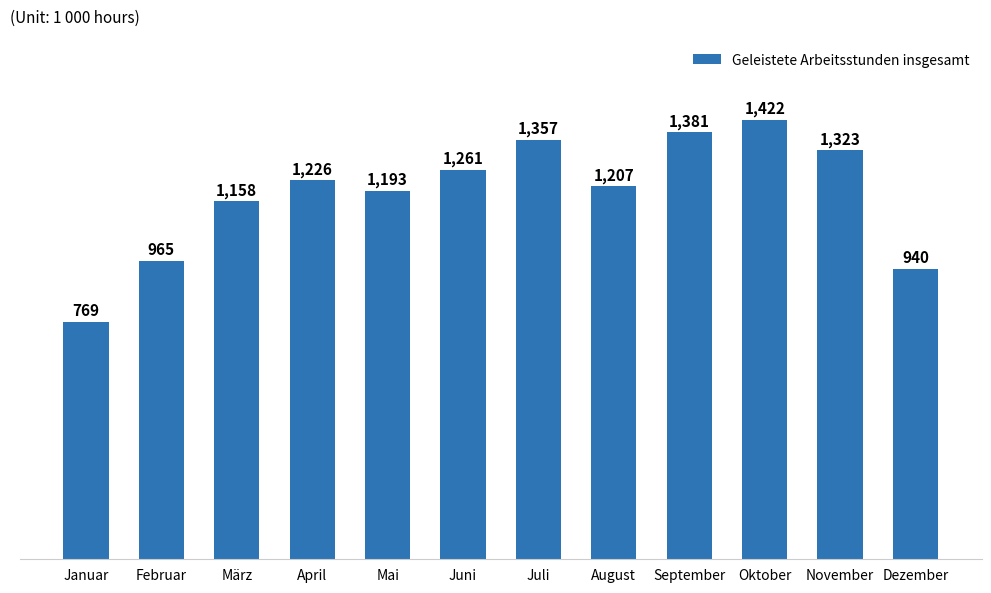

What is the label of the 8th bar from the right?

Mai